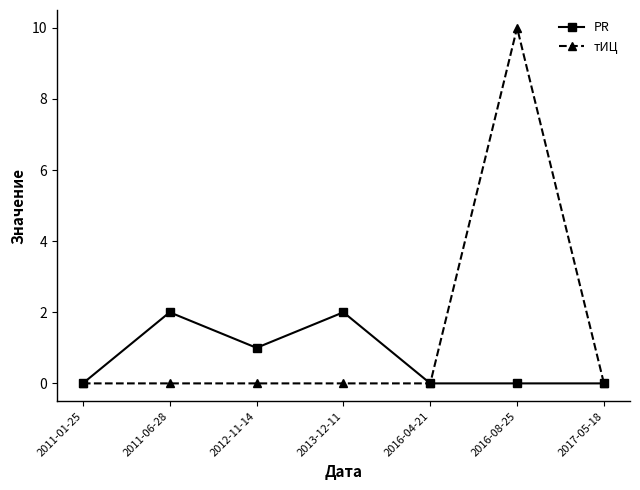

True or false: PR has a value of 0 at 2011-01-25.

True